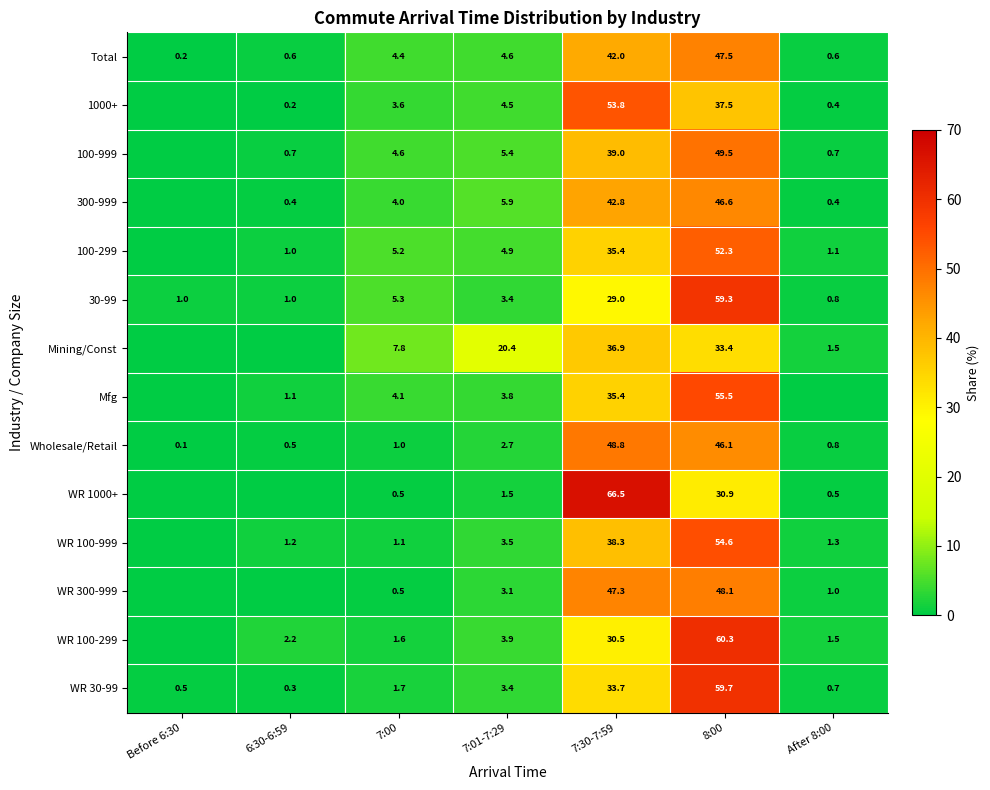

Between 8:00 and 7:00, which is larger?

8:00